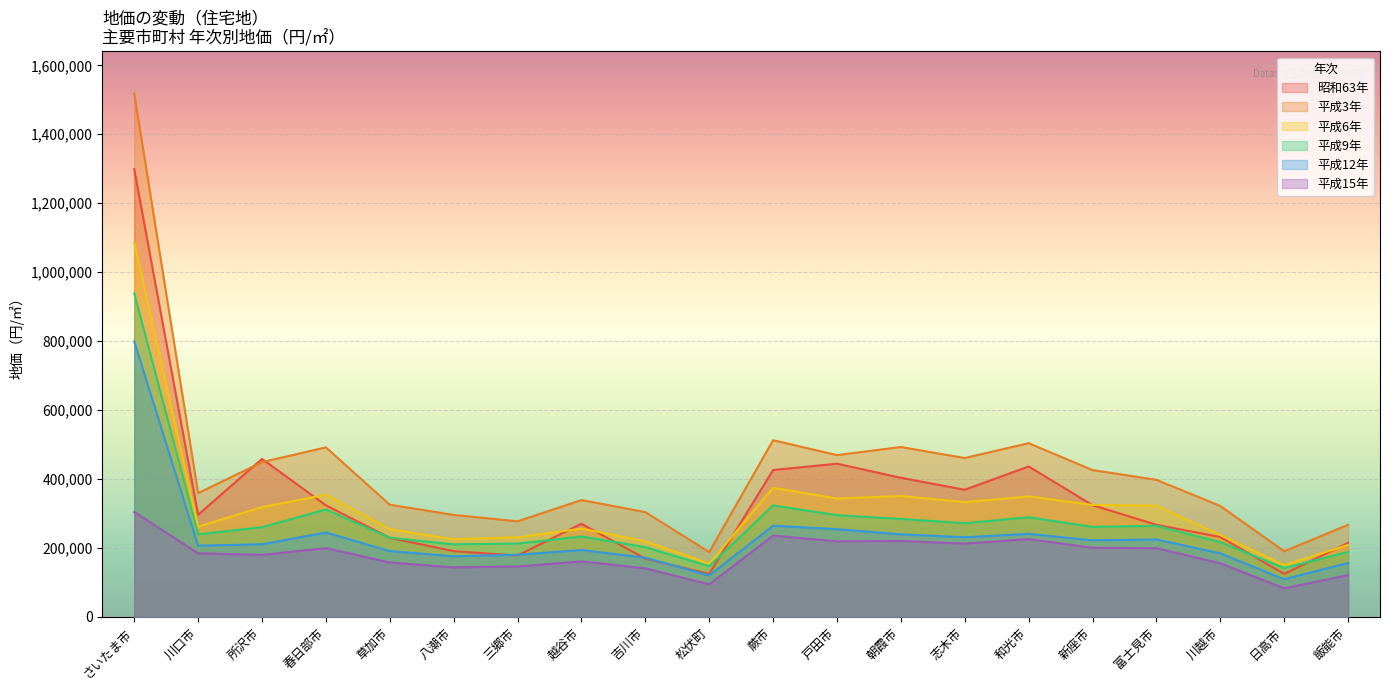

Does the chart display data point markers on the line(s)?

No